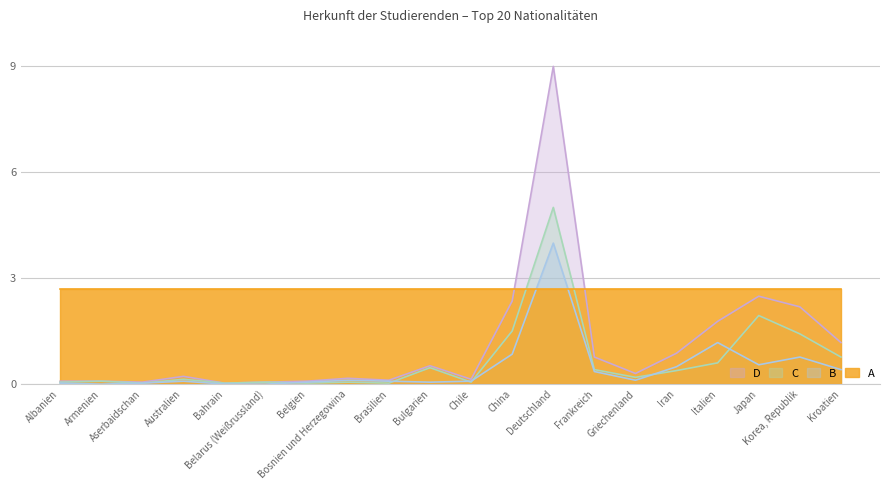

What is the spread (max minus min) of values at Kroatien?

2.3